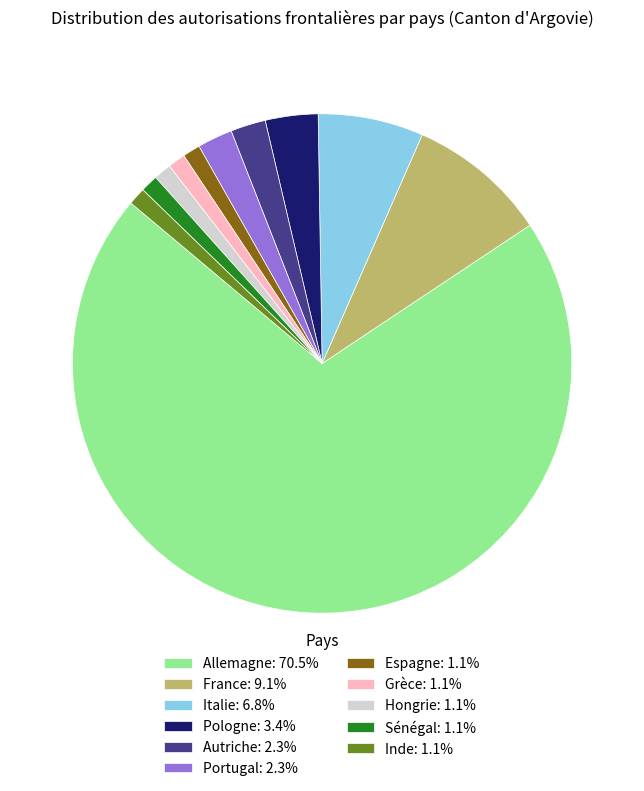

Count the number of slices in the pie.

11